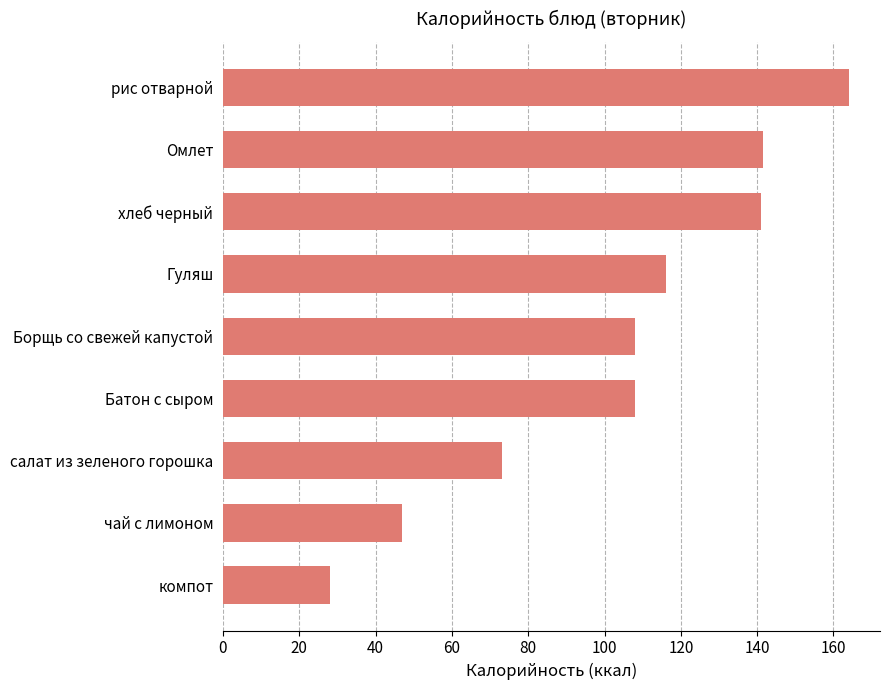

What is the change in value from Батон с сыром to салат из зеленого горошка?

-35.0